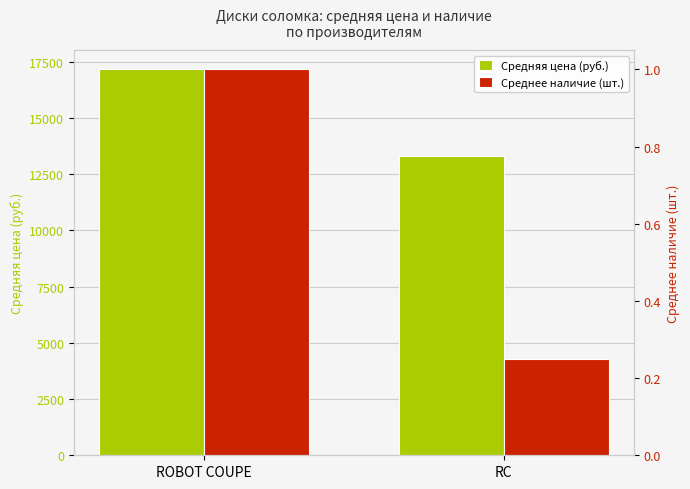

Count the number of data series in this chart.

2